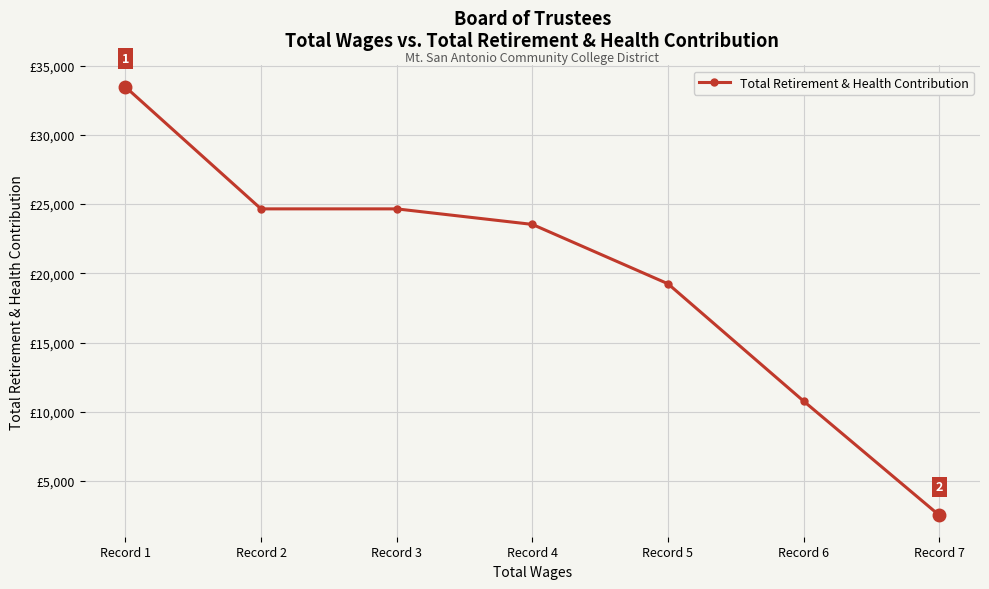

True or false: there are more than 2 points higher than both neighbors.

False